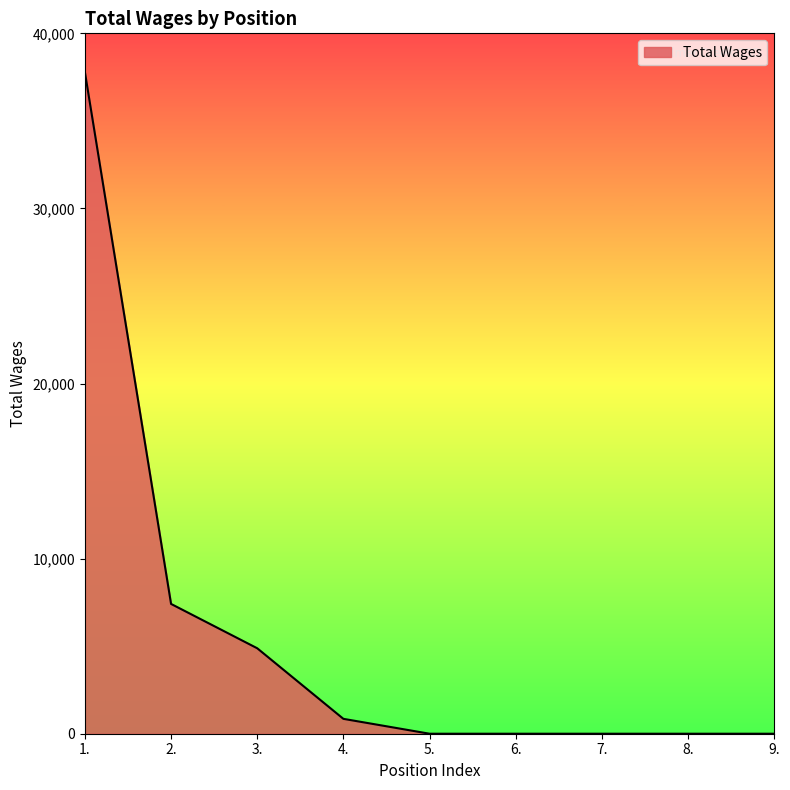

Which has a higher value, 1. or 4.?

1.